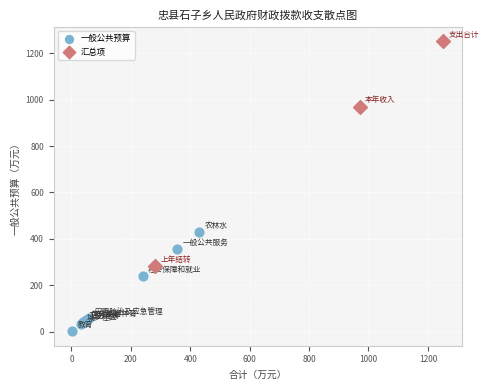

Which series has the largest Y range (max minus min)?

汇总项